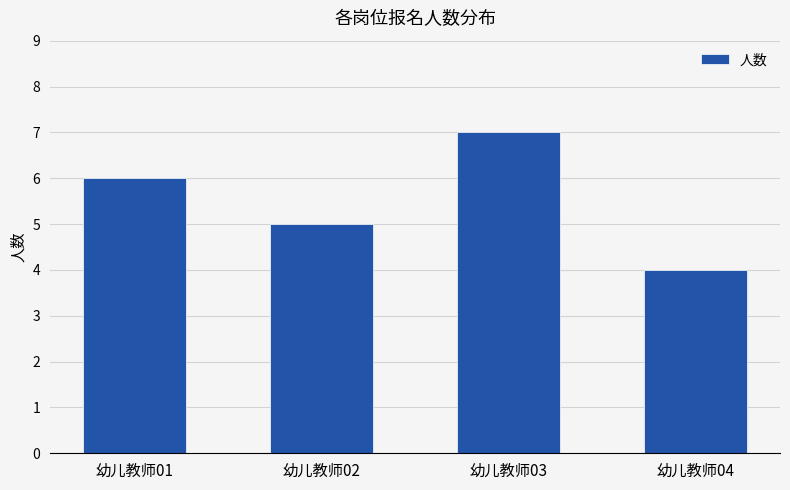

What is the ratio of the value at 幼儿教师01 to the value at 幼儿教师04?

1.5